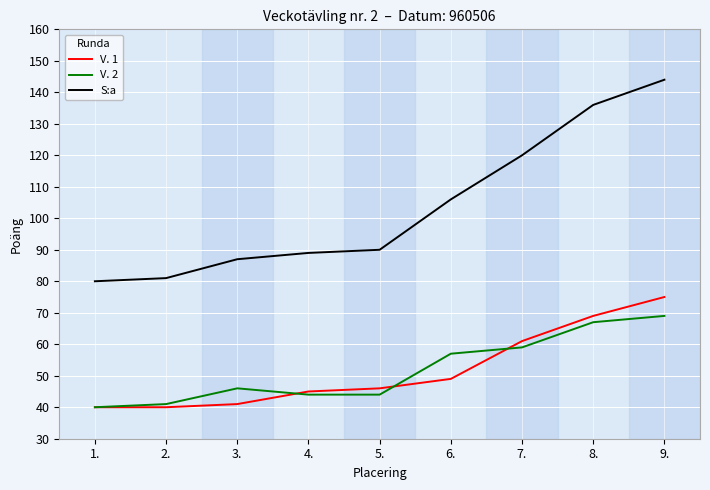

At which label is V. 2 closest to 54?

6.